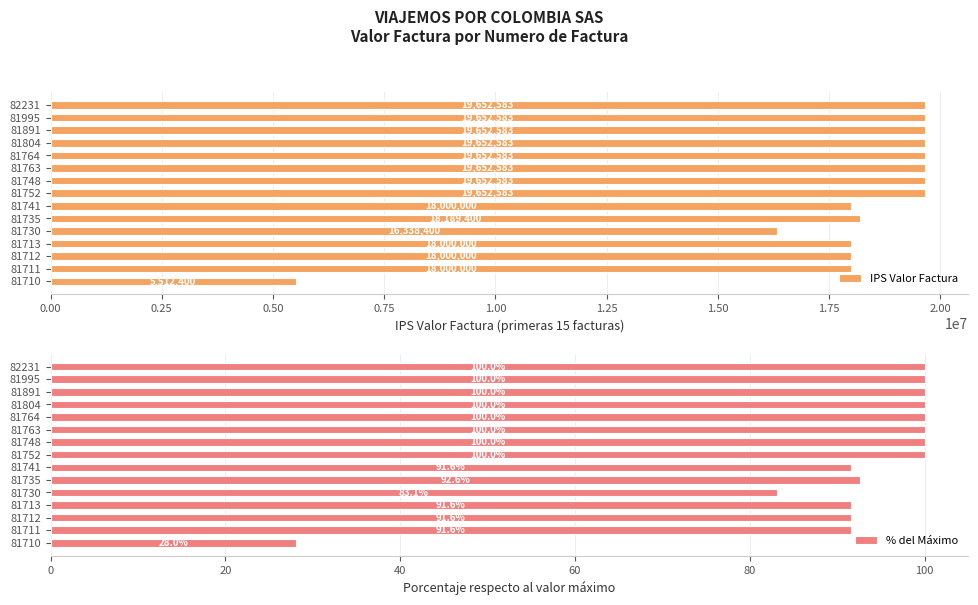

At which label is IPS Valor Factura closest to 12582491?

81730